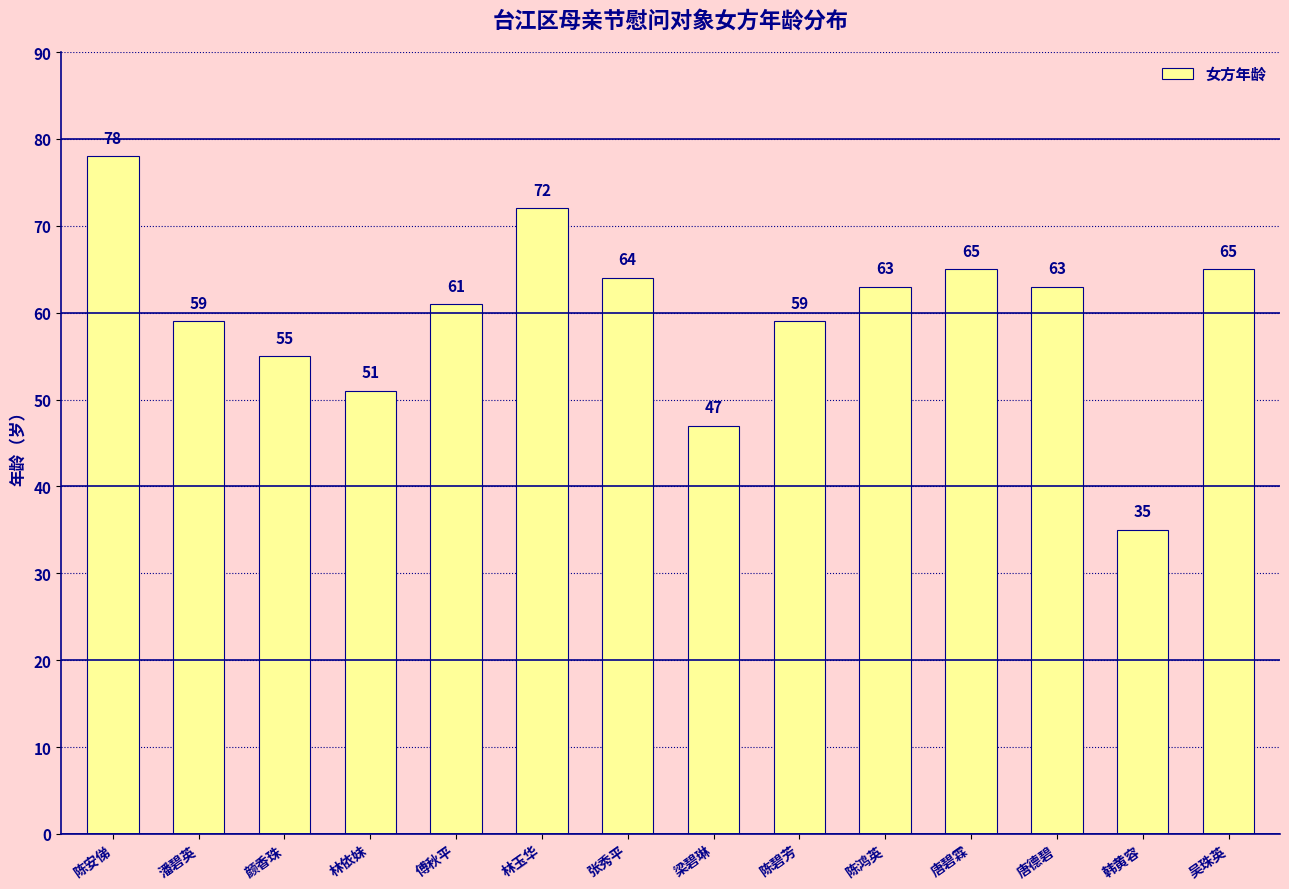

Are the bars grouped side by side (vs. stacked)?

No